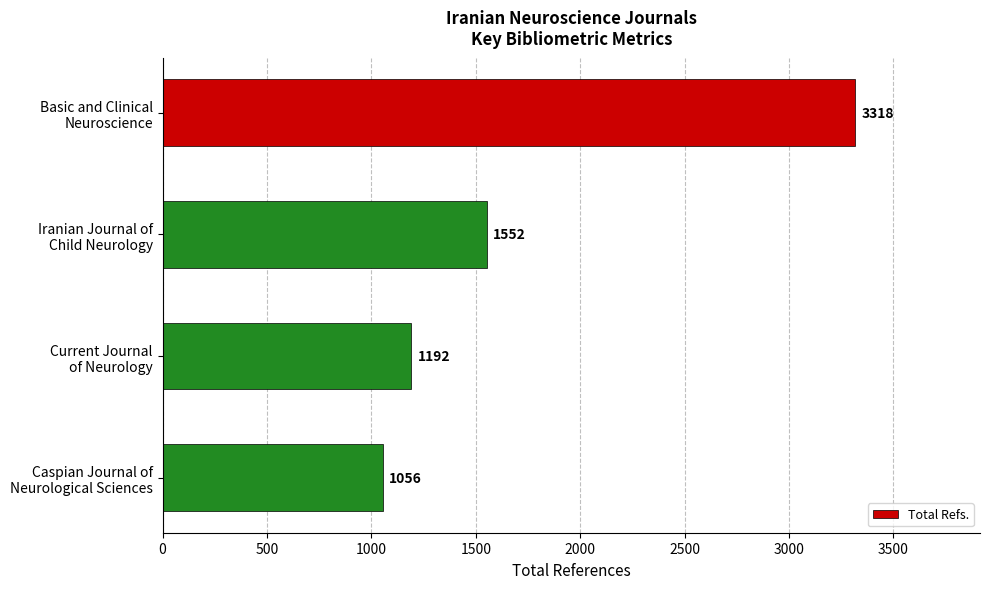

Rank the categories by value from lowest to highest.

Caspian Journal of
Neurological Sciences, Current Journal
of Neurology, Iranian Journal of
Child Neurology, Basic and Clinical
Neuroscience